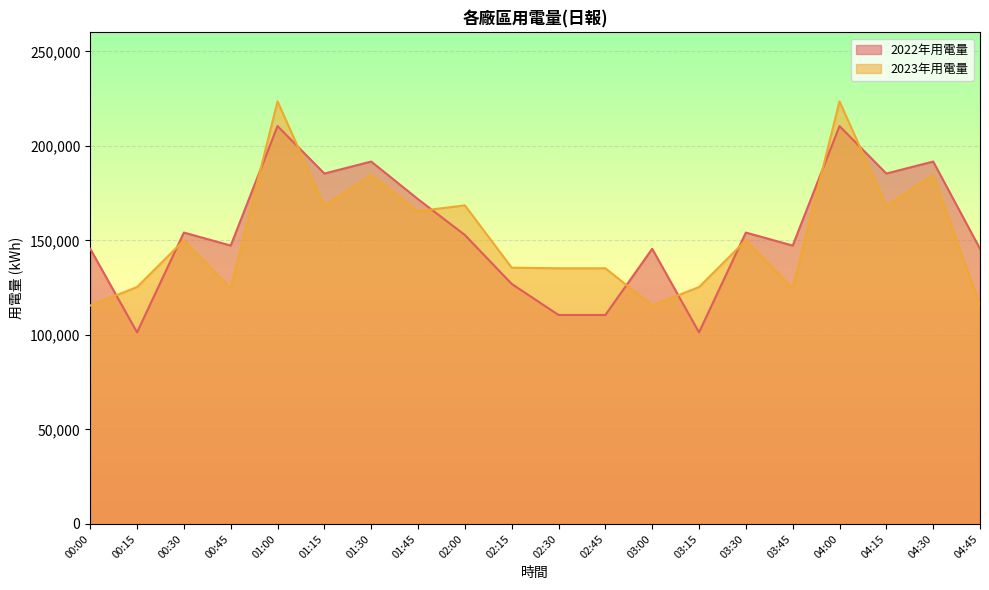

At which category does the chart reach its minimum across all series?

00:15